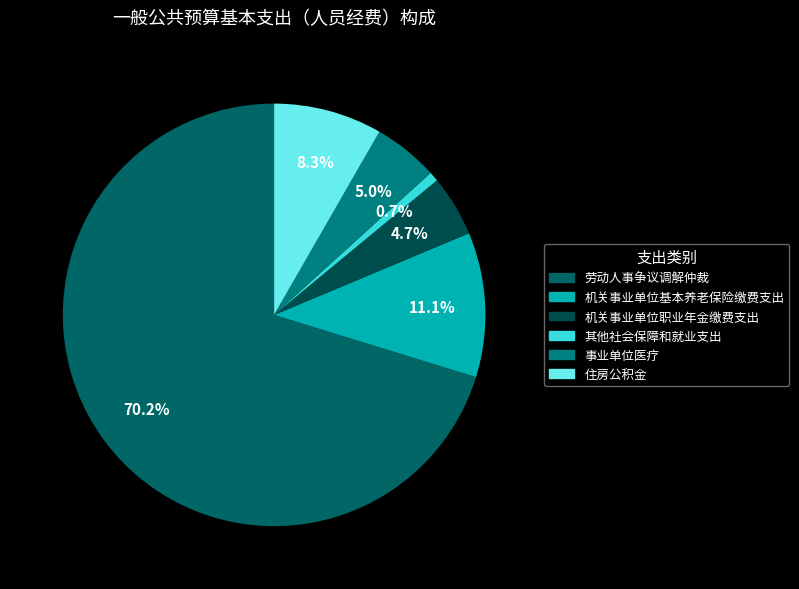

What is the largest slice in the pie chart?

劳动人事争议调解仲裁